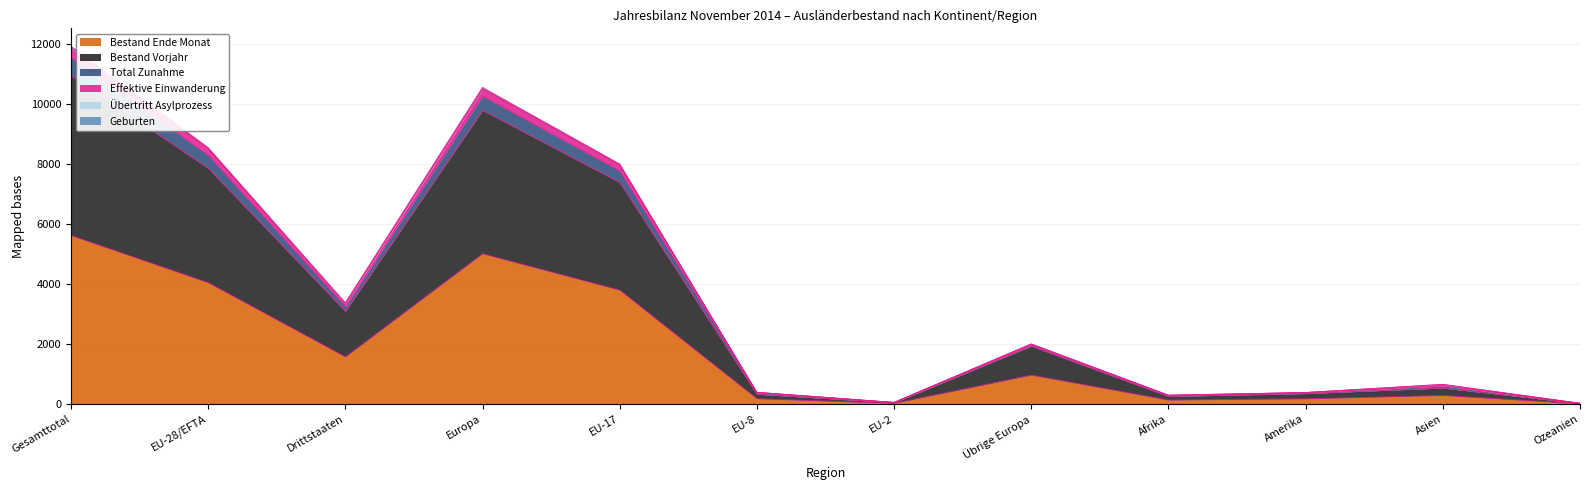

Where does the Effektive Einwanderung series first go above 1987?

Gesamttotal